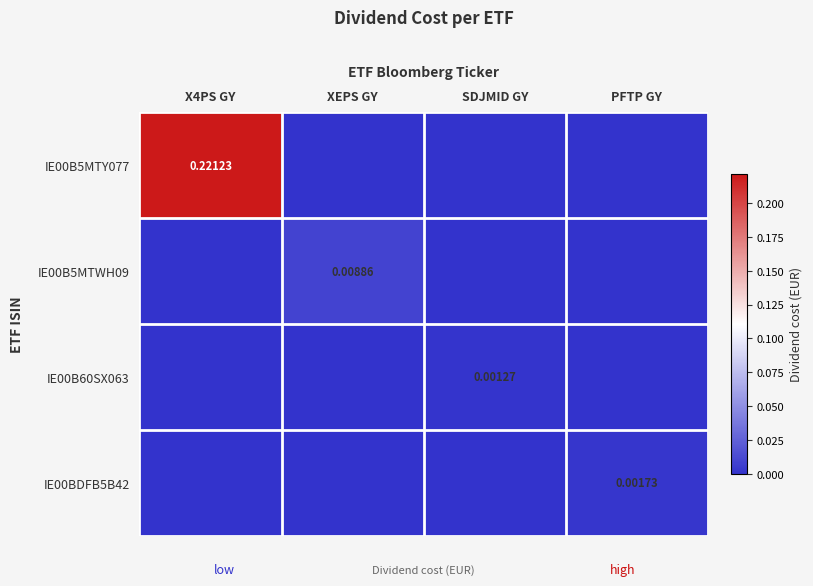

True or false: IE00B60SX063 has a value of 0.0 at SDJMID GY.

False